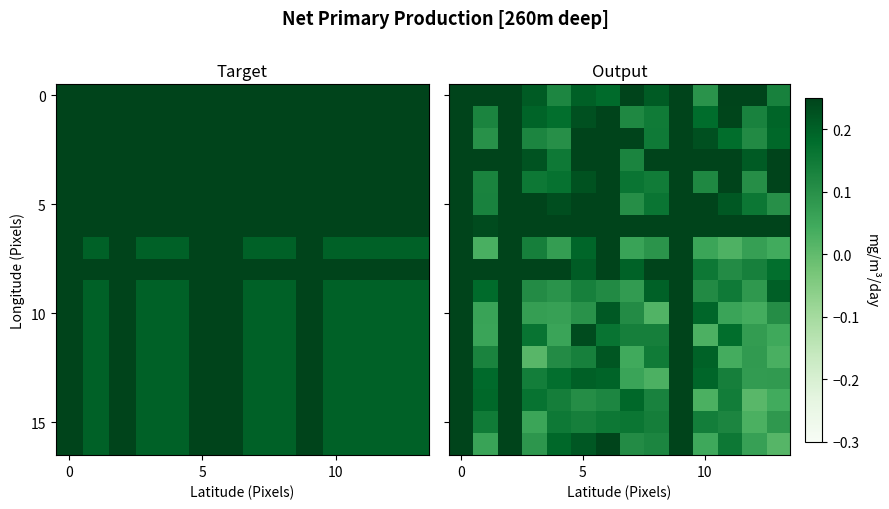

Count the number of categories in the chart.

14